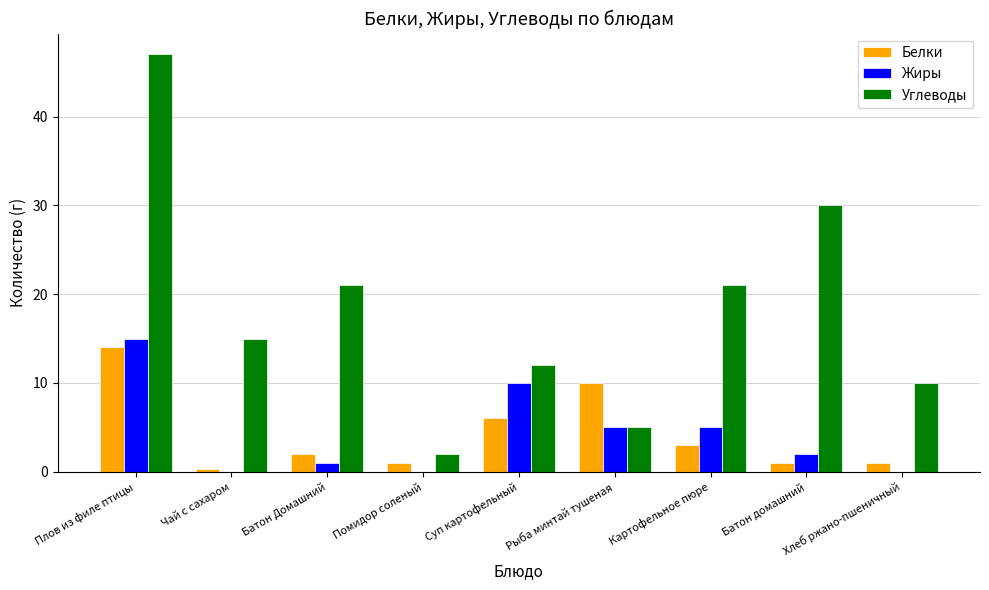

What is the maximum value for Углеводы?

47.0